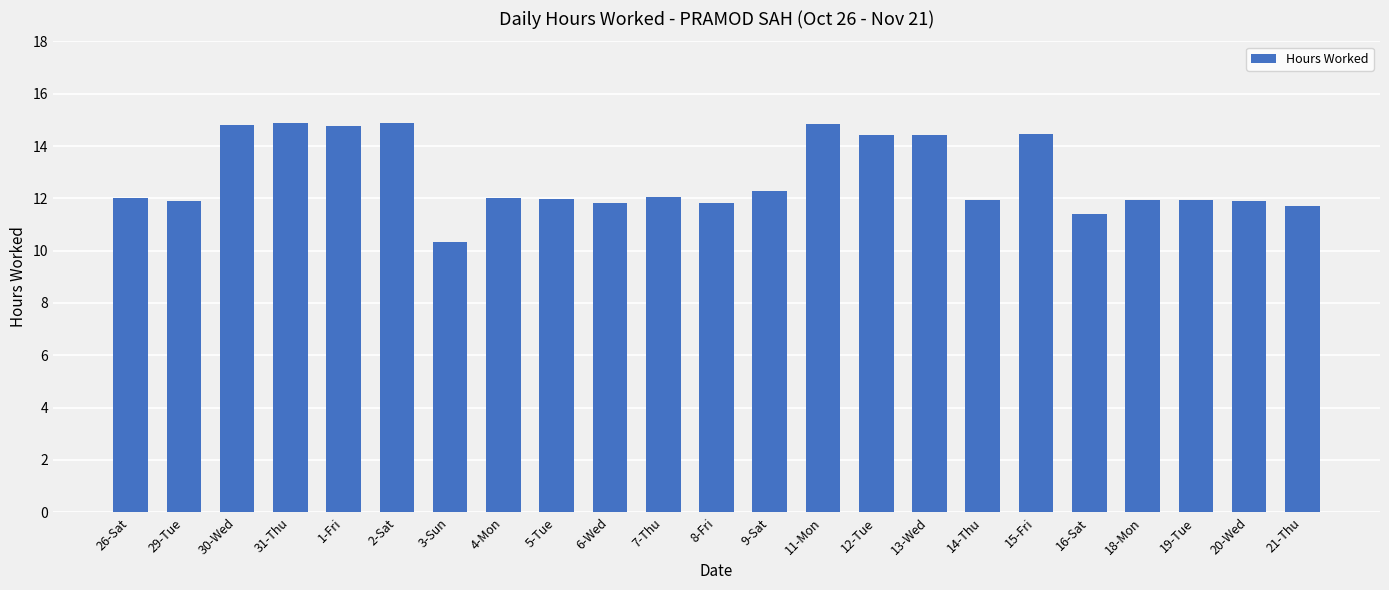

What is the label of the 22nd bar from the right?

29-Tue